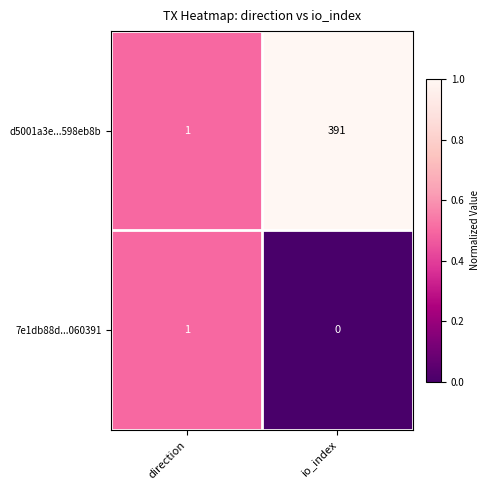

Where is 7e1db88d...060391 nearest to the value 0?

io_index